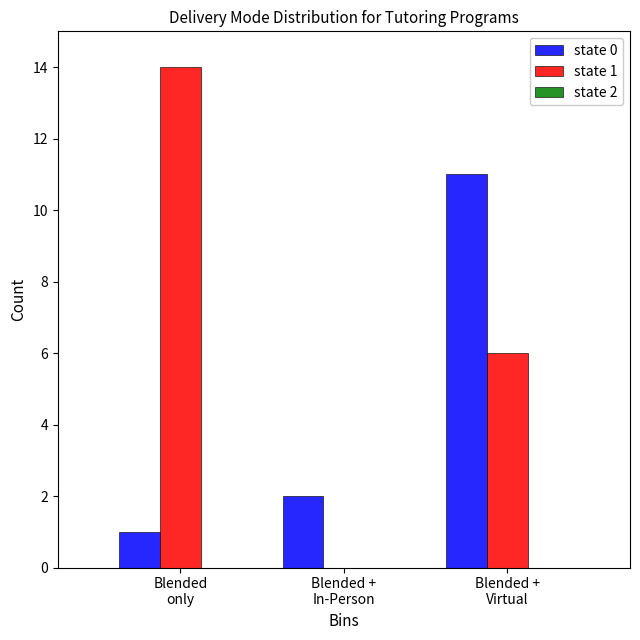

Which series has the largest total across all categories?

state 1